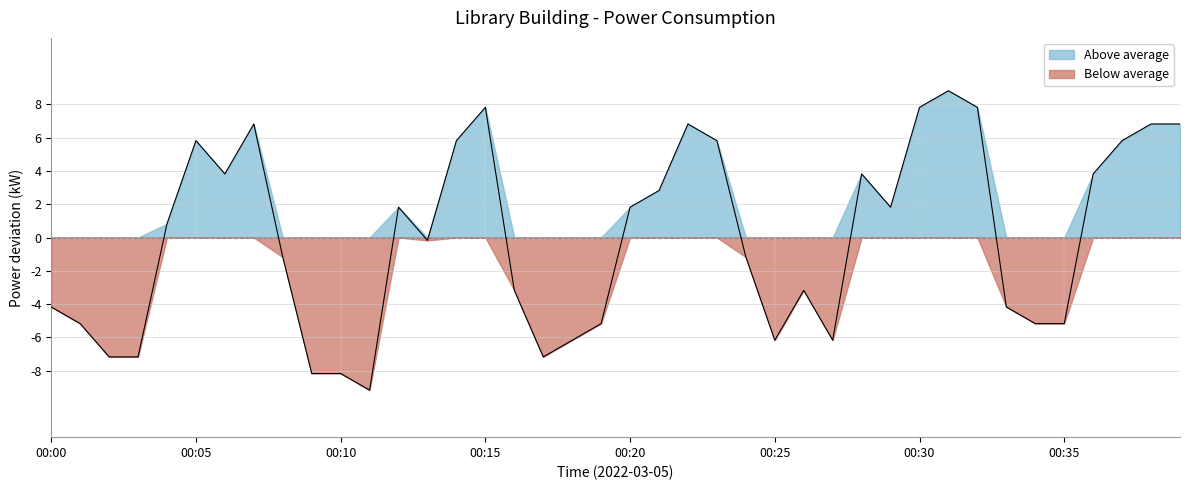

Reading left to right, extract all data points from this chart.

-4.2	-5.2	-7.2	-7.2	0.8	5.8	3.8	6.8	-1.2	-8.2	-8.2	-9.2	1.8	-0.2	5.8	7.8	-3.2	-7.2	-6.2	-5.2	1.8	2.8	6.8	5.8	-1.2	-6.2	-3.2	-6.2	3.8	1.8	7.8	8.8	7.8	-4.2	-5.2	-5.2	3.8	5.8	6.8	6.8